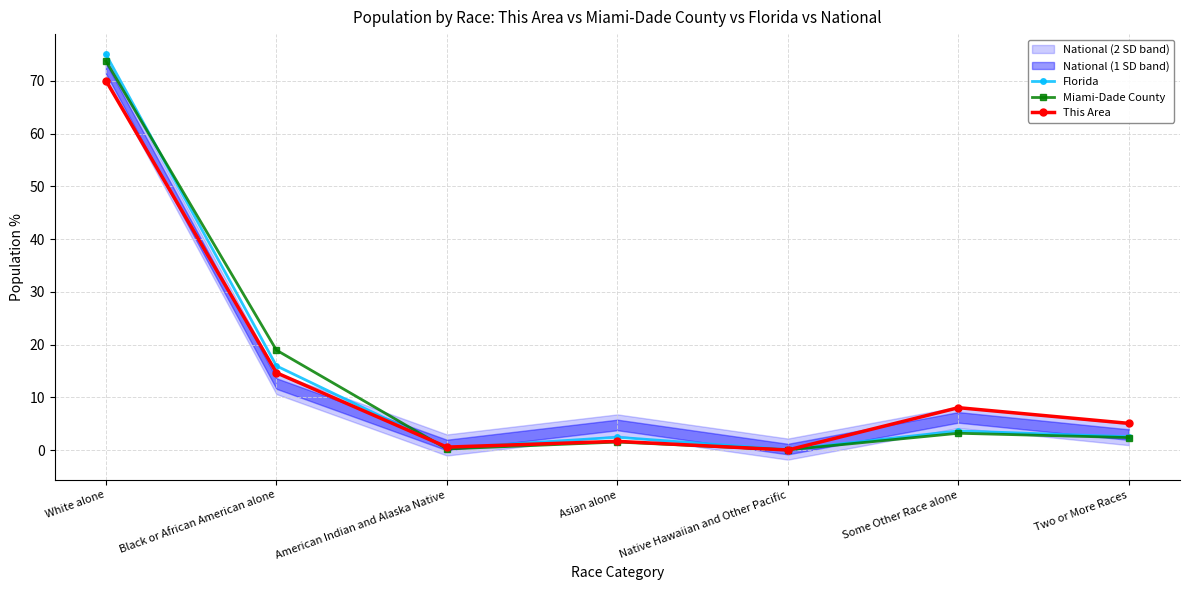

How many interior local valleys does the Florida series have?

2